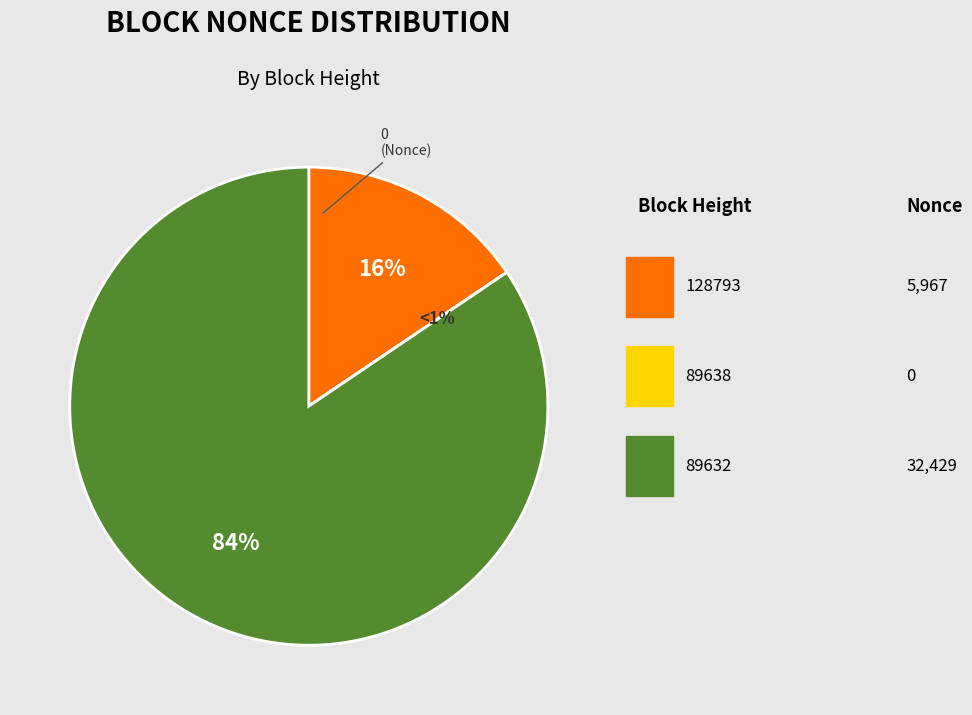

What portion of the pie excludes 89638?

100.0%